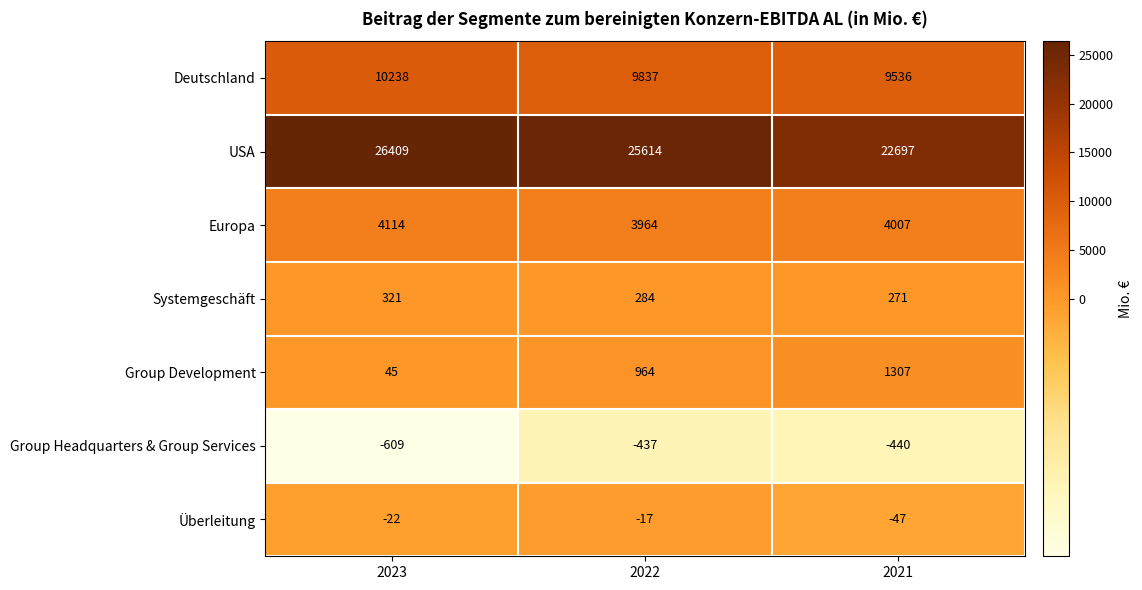

At which label does USA first exceed 25614?

2023